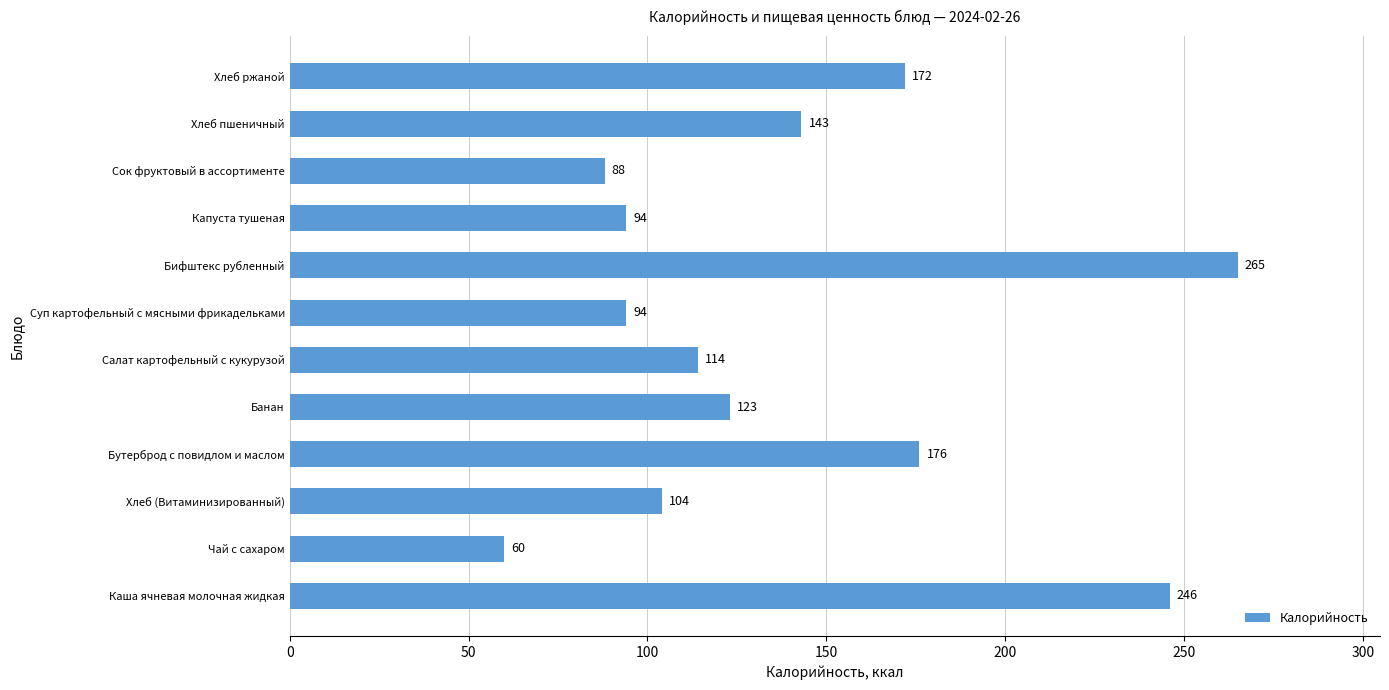

What is the change in value from Бутерброд с повидлом и маслом to Салат картофельный с кукурузой?

-62